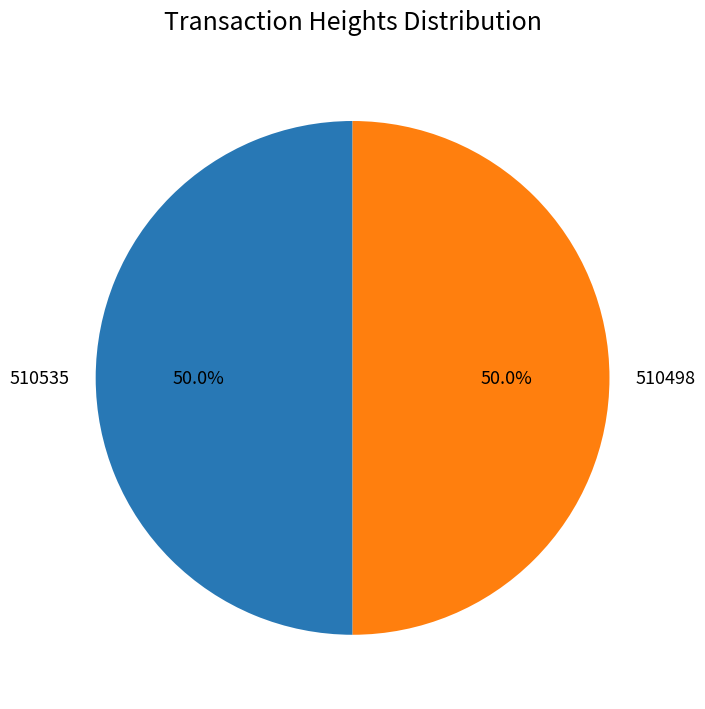

Do 510498 and 510535 together represent more than half of the pie?

Yes